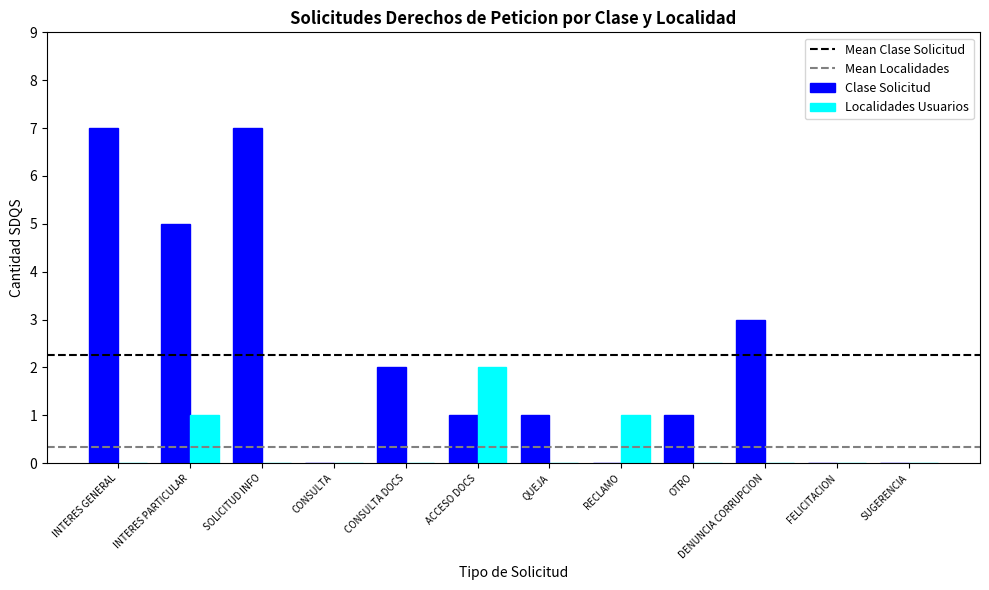

True or false: Localidades Usuarios has a value of 0 at QUEJA.

True